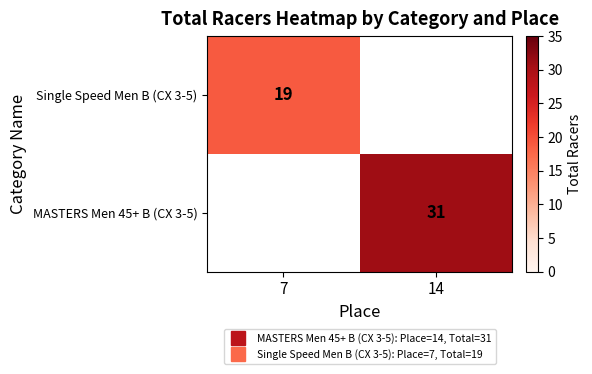

The value of Single Speed Men B (CX 3-5) at 7 is 9.8. True or false?

False